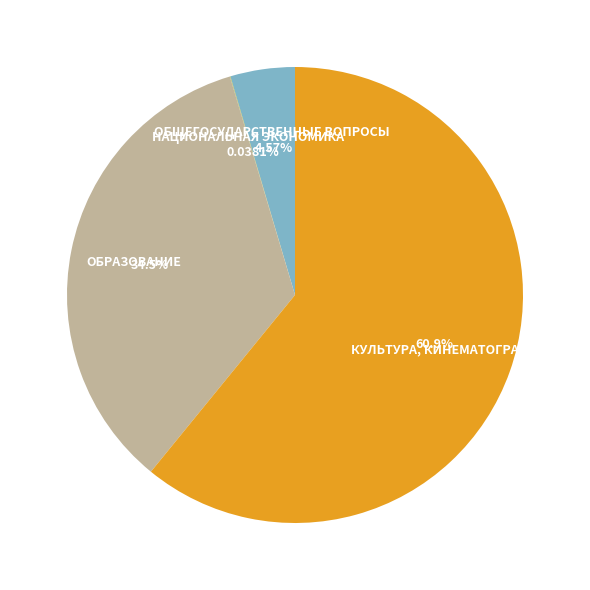

Is there any slice that represents more than half of the pie?

Yes